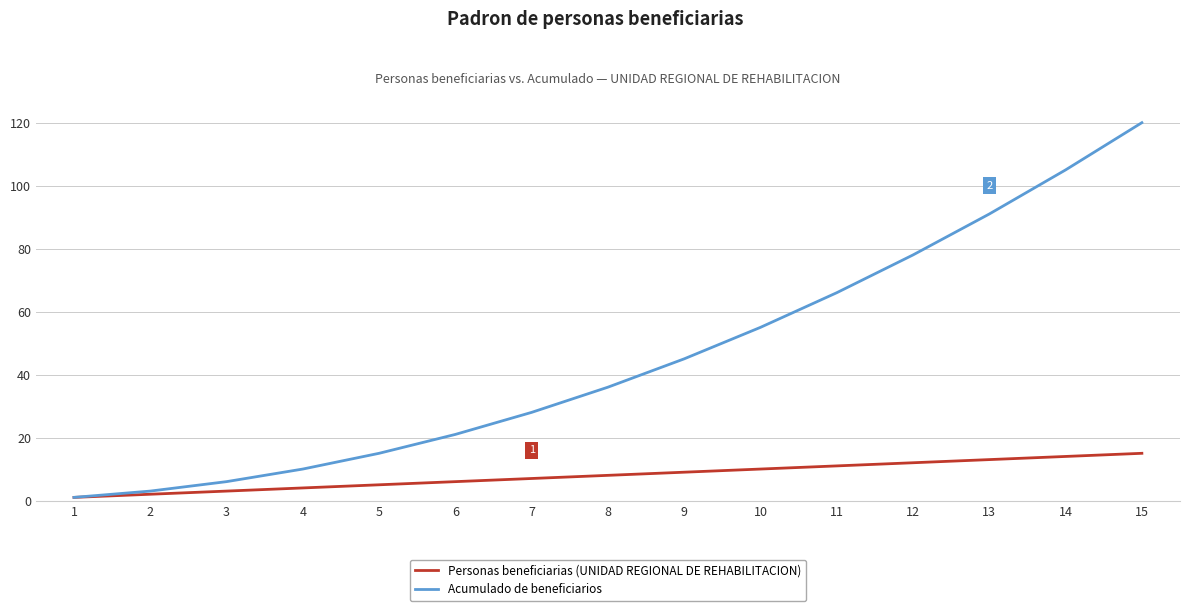

What is the maximum value for Acumulado de beneficiarios?

120